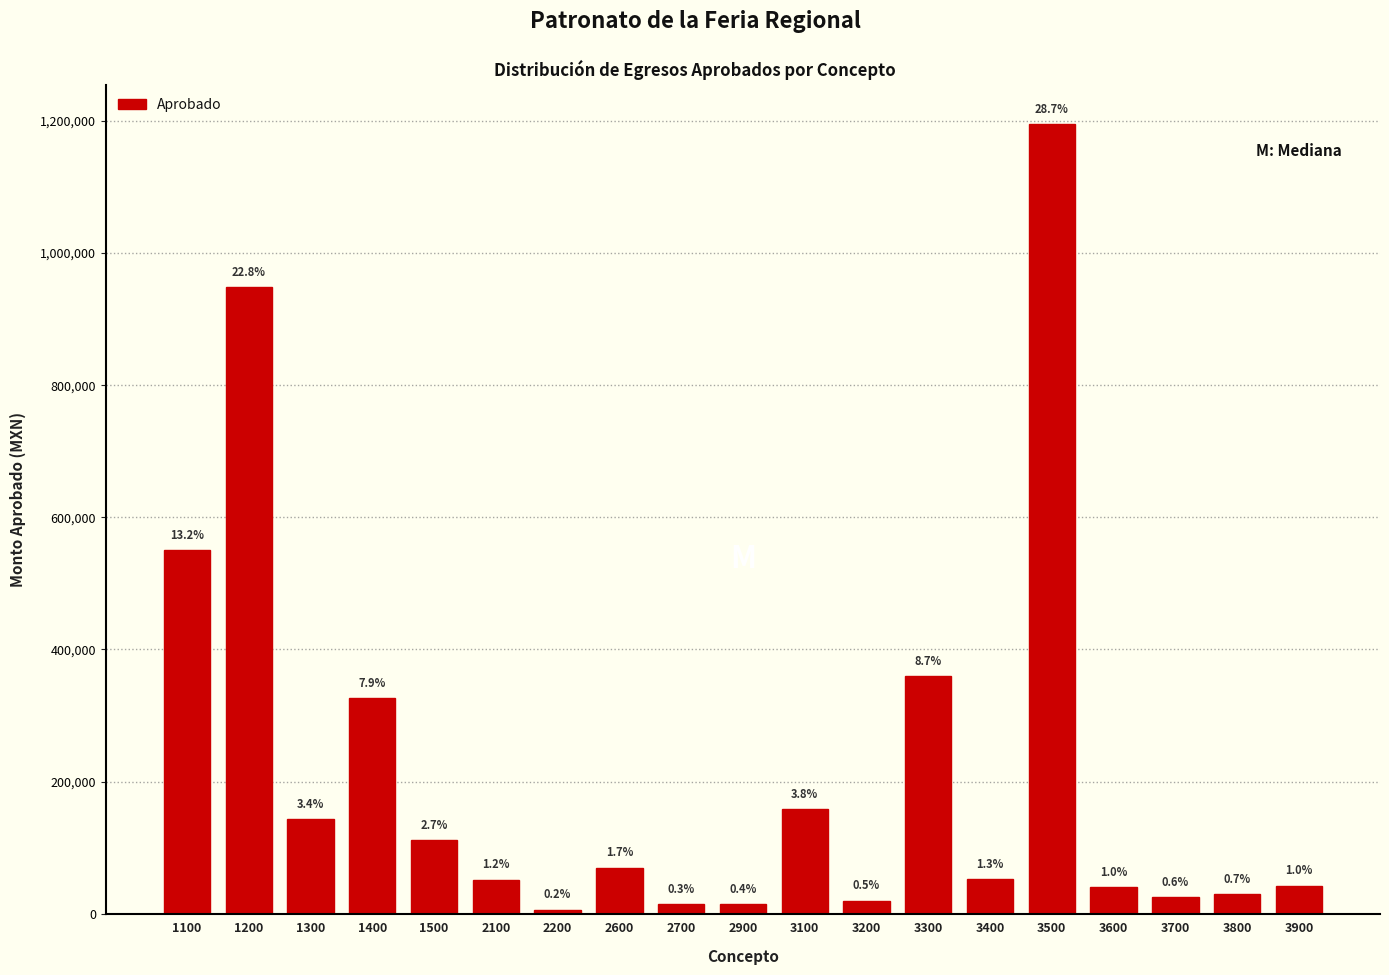

How many bars are there in total?

19